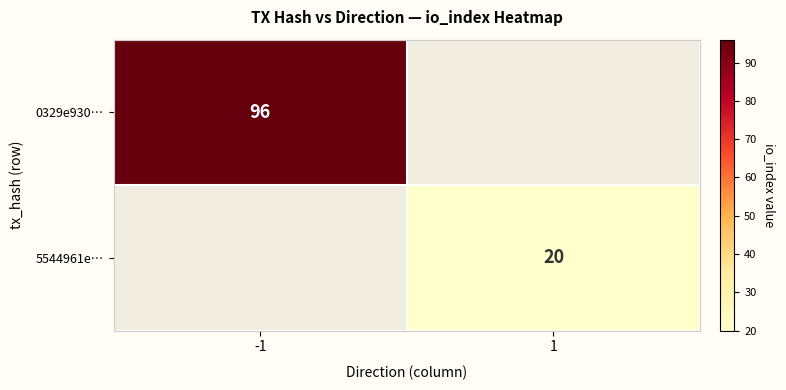

How many series are shown in this chart?

2